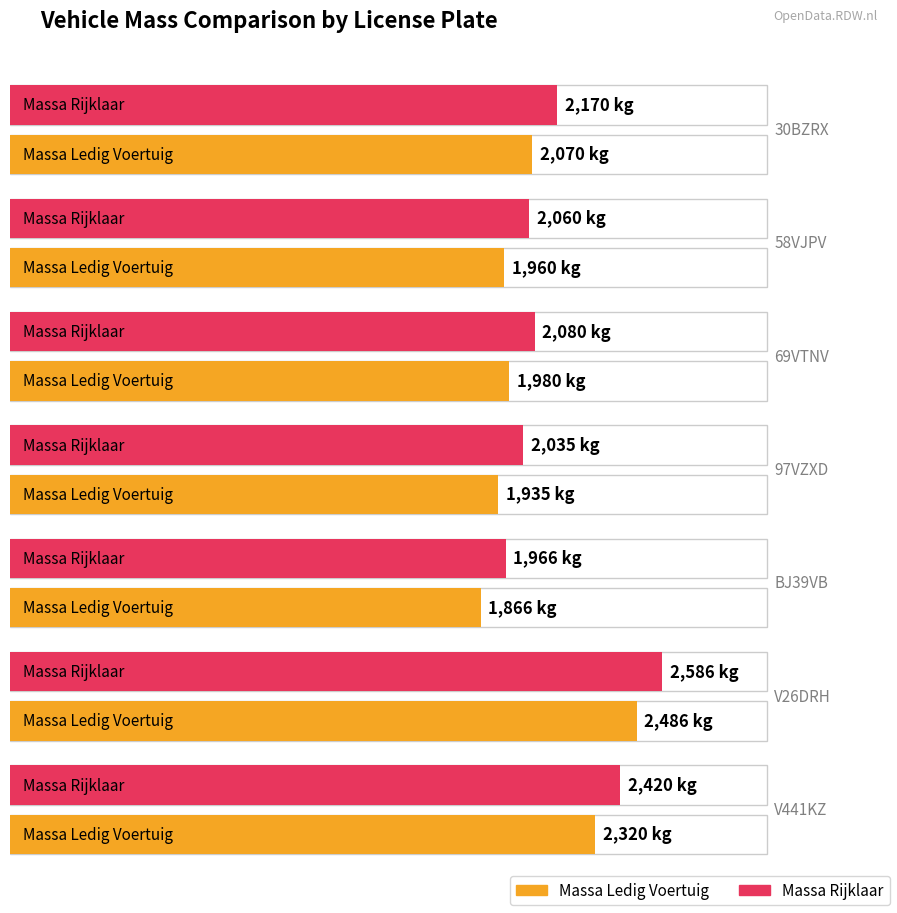

What is the label of the 5th bar from the right?

69VTNV